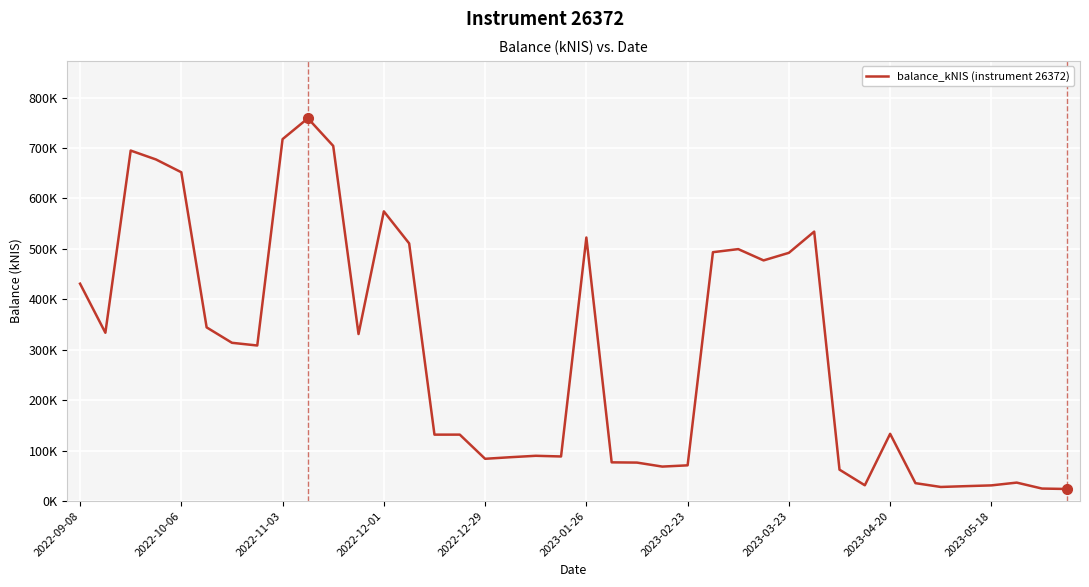

What is the difference between the second highest and second lowest values?

693.0